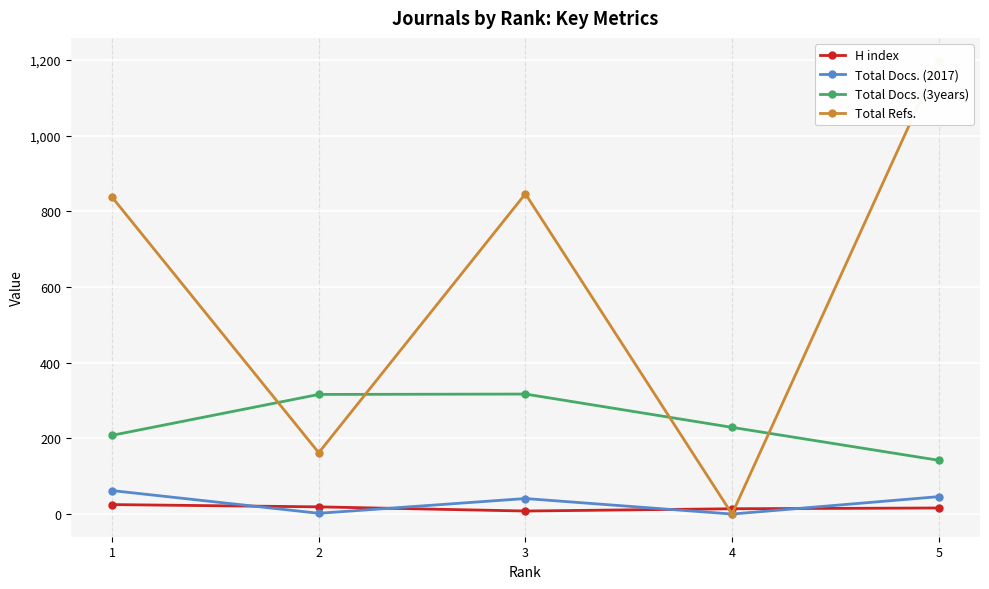

How many lines are shown in the chart?

4